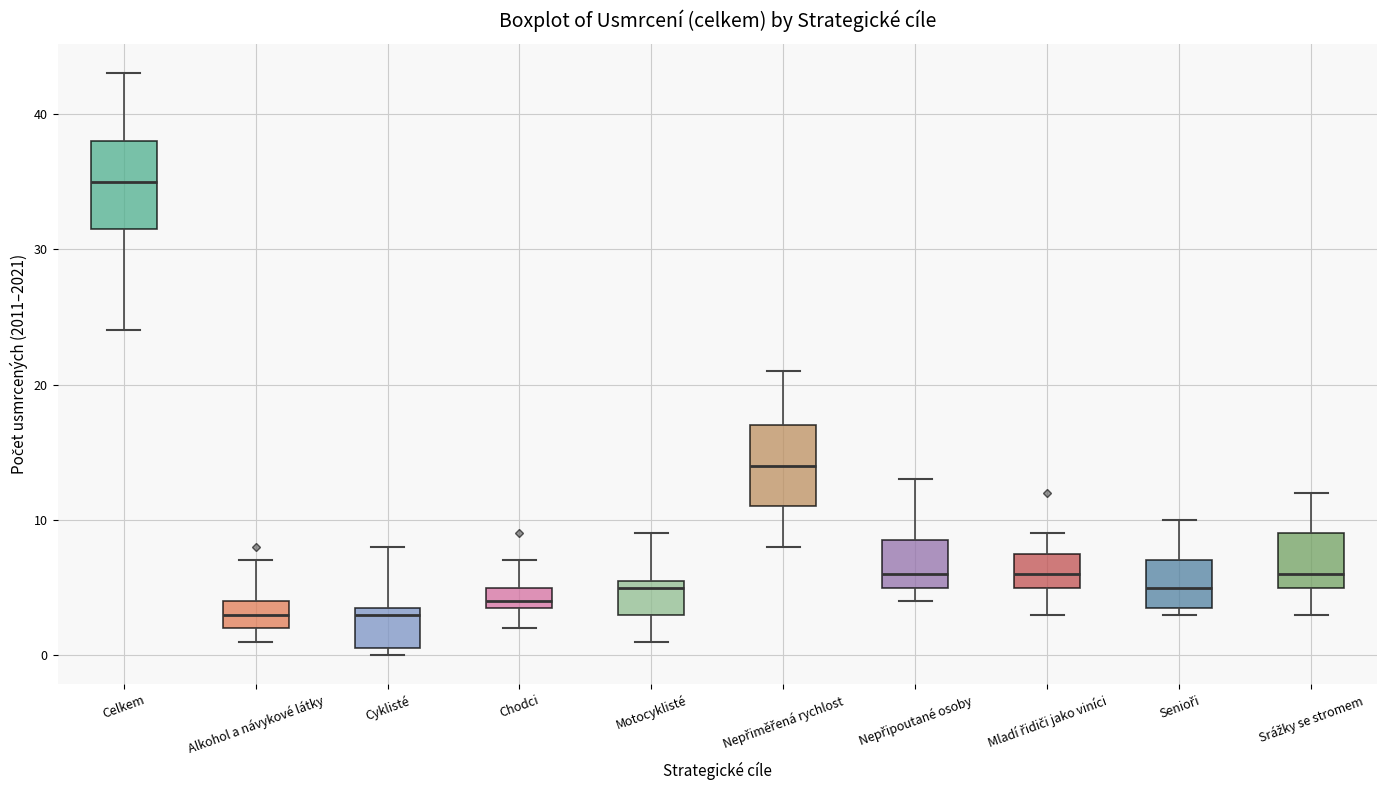

Reading left to right, read every box against the y-axis: the position of its median line, the range the box covers, and the ends of its whiskers. The values are not printed on the chart, so give them approximately, as read against the axis.

Celkem: median 35, box 32 to 38, whiskers 24 to 43
Alkohol a návykové látky: median 3, box 2 to 4, whiskers 1 to 7
Cyklisté: median 3, box 1 to 4, whiskers 0 to 8
Chodci: median 4 (just above the box's lower edge), box 4 to 5, whiskers 2 to 7
Motocyklisté: median 5, box 3 to 6, whiskers 1 to 9
Nepřiměřená rychlost: median 14, box 11 to 17, whiskers 8 to 21
Nepřipoutané osoby: median 6, box 5 to 9, whiskers 4 to 13
Mladí řidiči jako viníci: median 6, box 5 to 8, whiskers 3 to 9
Senioři: median 5, box 4 to 7, whiskers 3 to 10
Srážky se stromem: median 6, box 5 to 9, whiskers 3 to 12